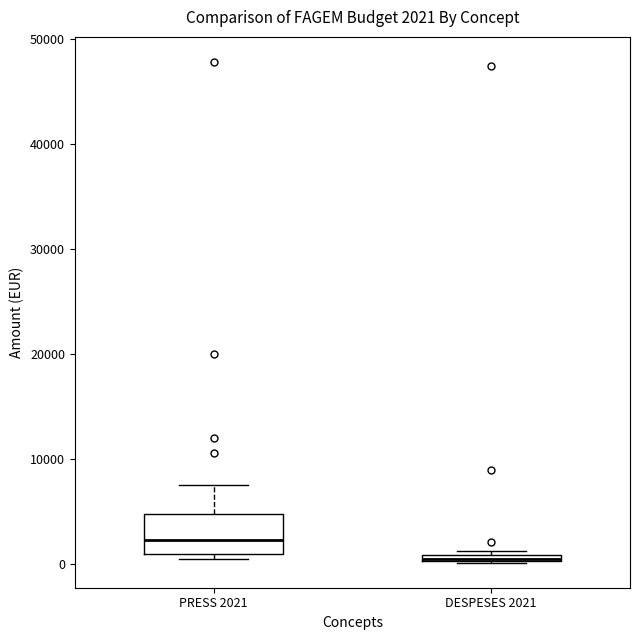

Which box is the tallest, from its lower edge to its upper edge?

PRESS 2021